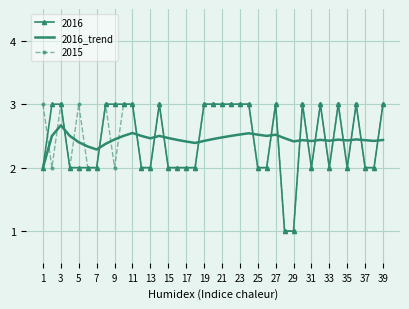

Count the number of categories in the chart.

39